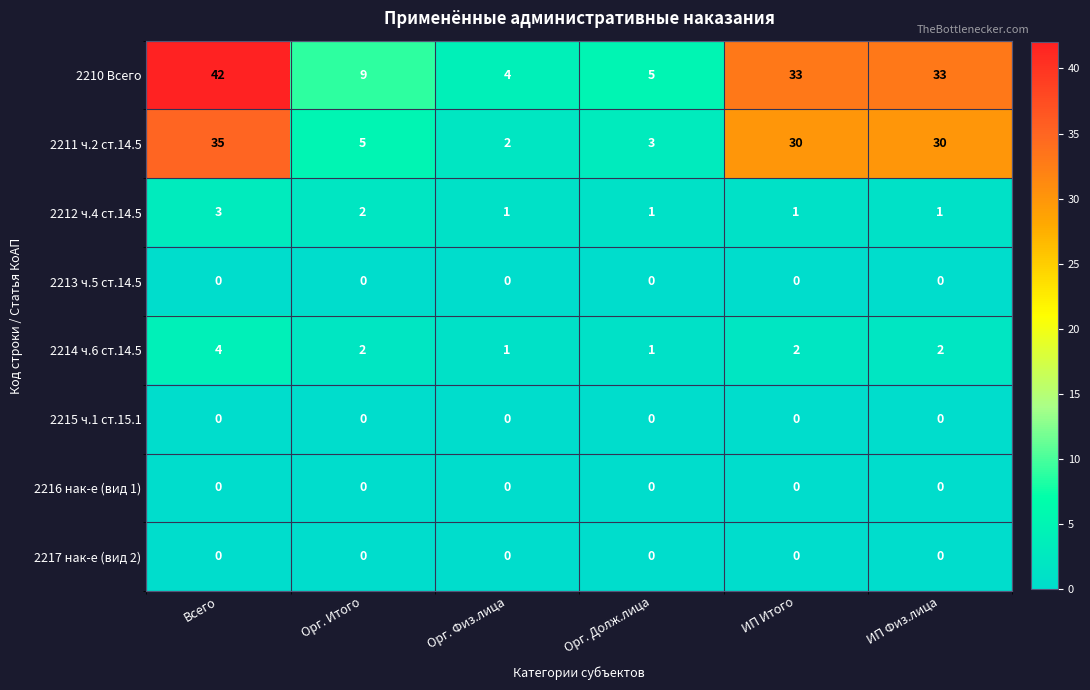

True or false: 2214 ч.6 ст.14.5 has a value of 2 at ИП Физ.лица.

True